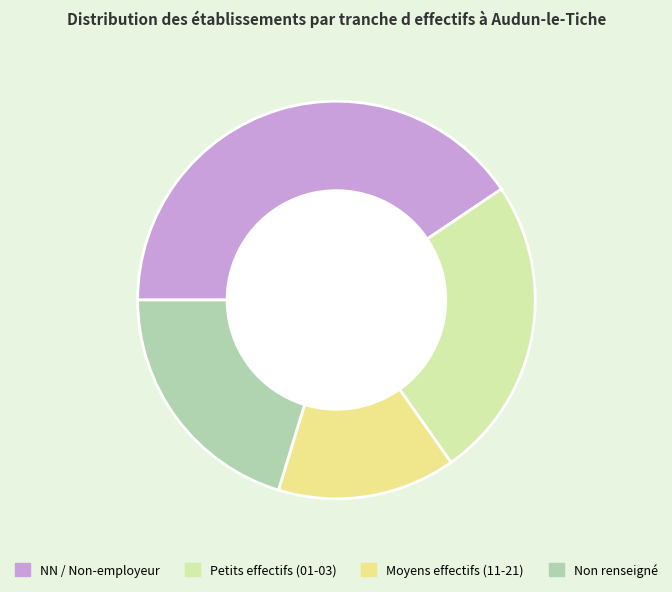

The Moyens effectifs (11-21) slice represents 3% of the pie. True or false?

False